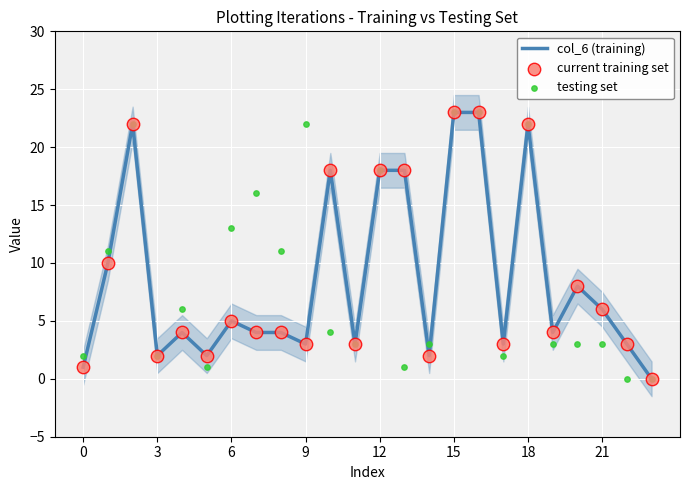

At how many categories does at least one series exceed 3?

16